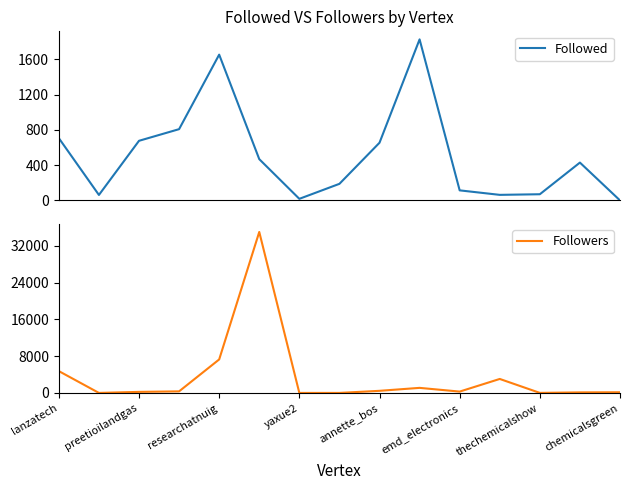

Read the Followed value at 13, to the nearest 100.

400